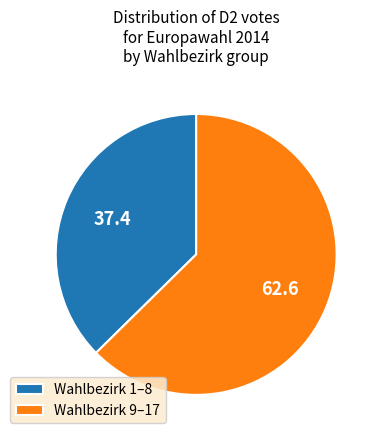

Count the number of slices in the pie.

2